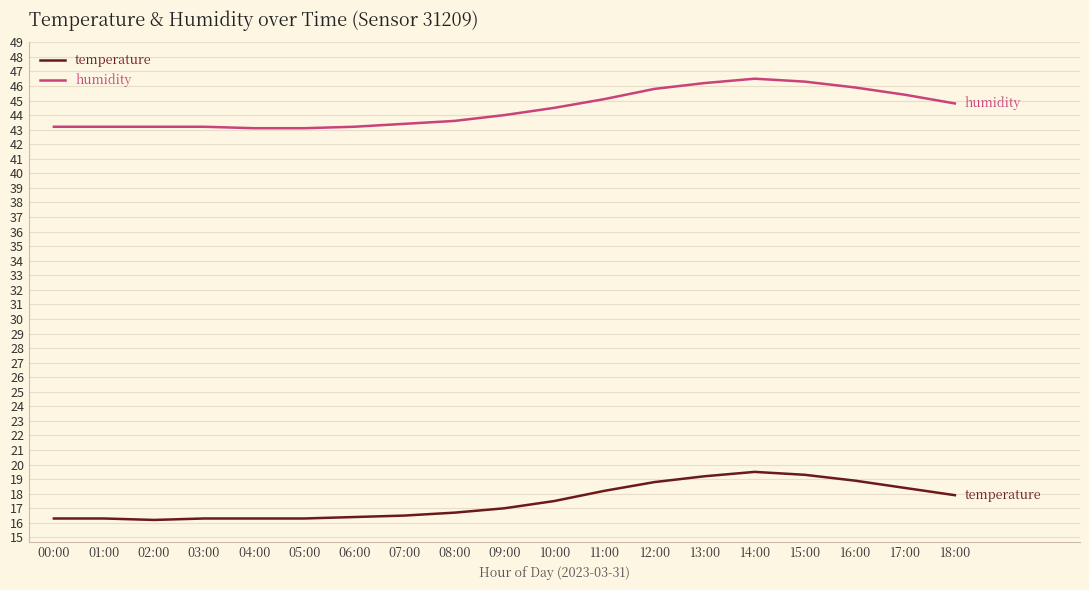

What position from the left is 12:00?

13